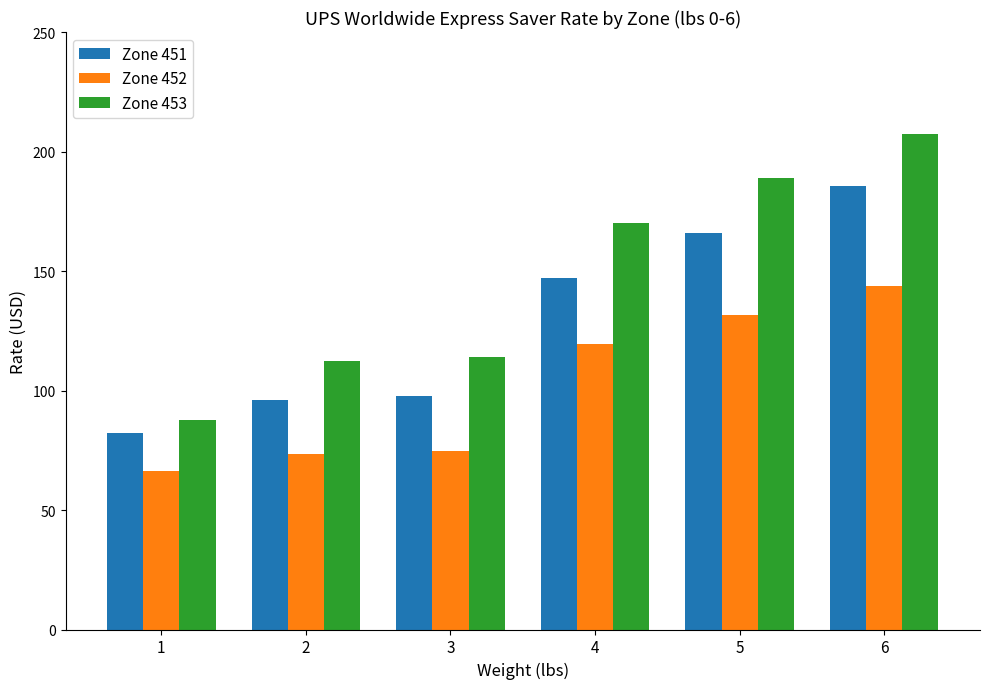

Which series changed the most between 1 and 2?

Zone 453